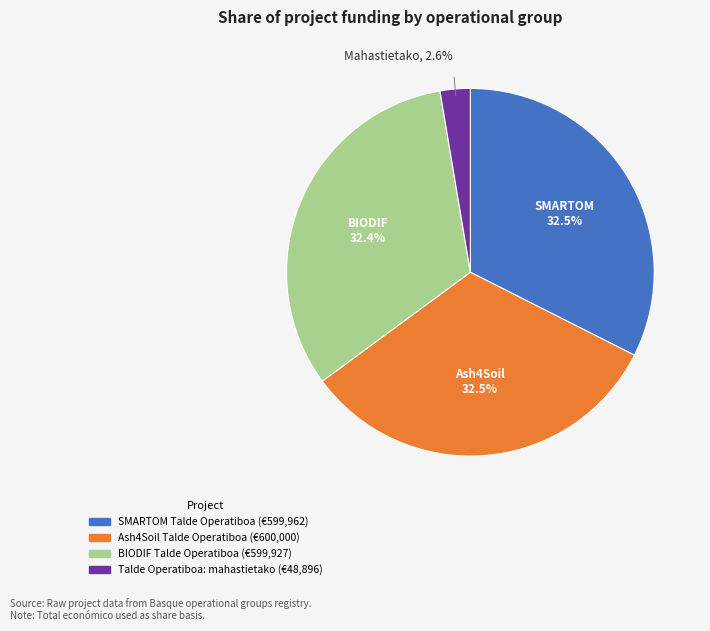

Is the sum of SMARTOM Talde Operatiboa and Talde Operatiboa: mahastietako greater than half?

No